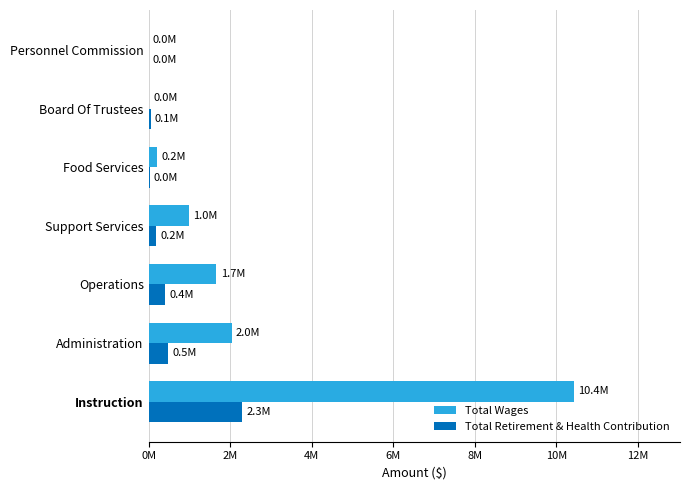

Which series has the widest spread of values?

Total Wages